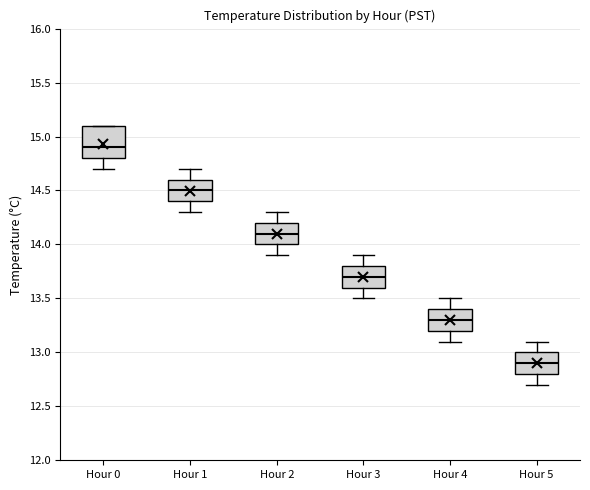

Reading left to right, read every box against the y-axis: the position of its median line, the range the box covers, and the ends of its whiskers. The values are not printed on the chart, so give them approximately, as read against the axis.

Hour 0: median 14.9, box 14.8 to 15.1, whiskers 14.7 to 15.1
Hour 1: median 14.5, box 14.4 to 14.6, whiskers 14.3 to 14.7
Hour 2: median 14.1, box 14.0 to 14.2, whiskers 13.9 to 14.3
Hour 3: median 13.7, box 13.6 to 13.8, whiskers 13.5 to 13.9
Hour 4: median 13.3, box 13.2 to 13.4, whiskers 13.1 to 13.5
Hour 5: median 12.9, box 12.8 to 13.0, whiskers 12.7 to 13.1